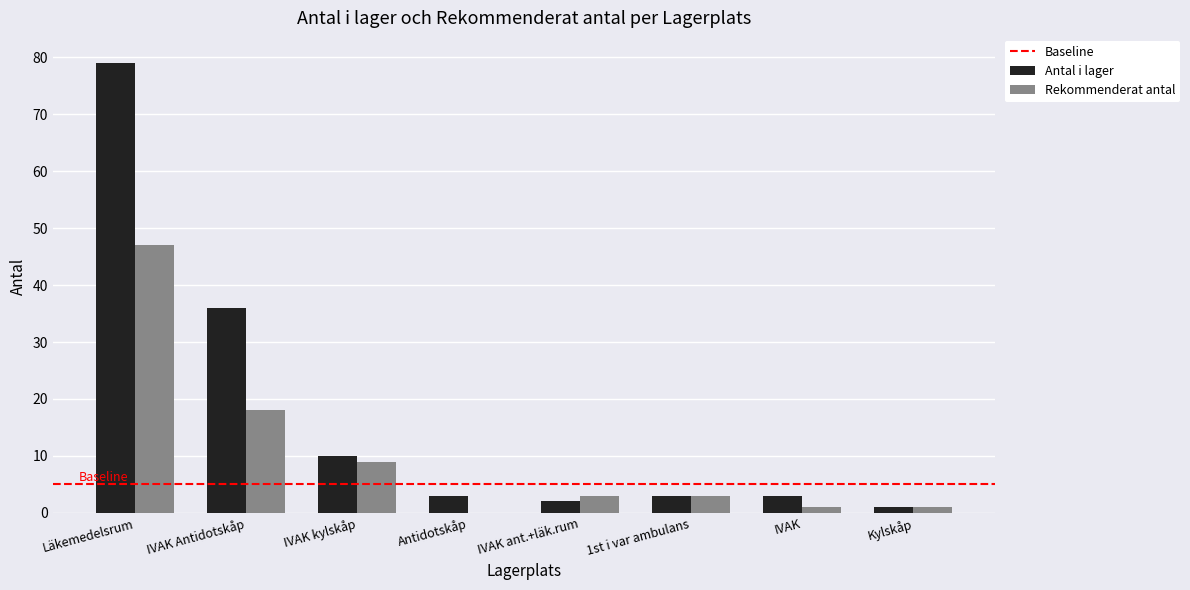

How many categories are shown in the chart?

8